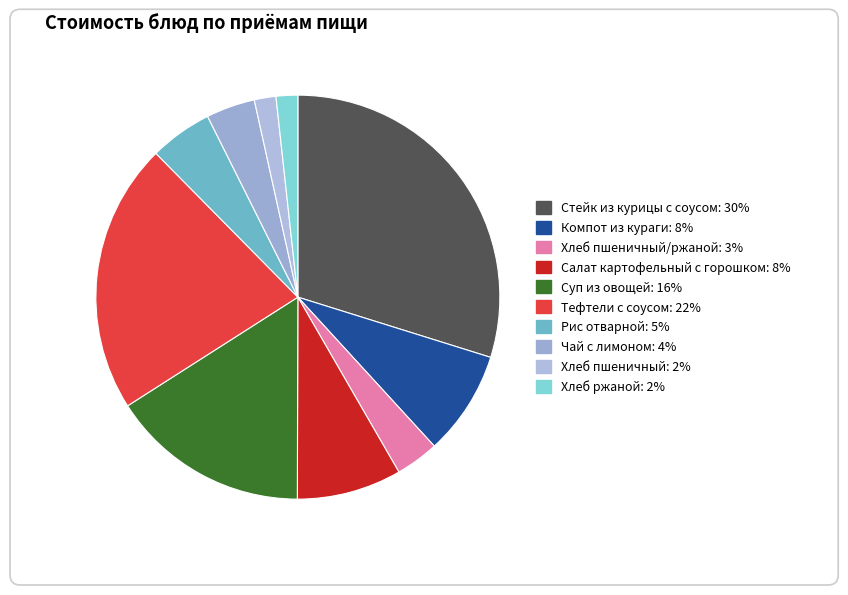

Count the number of slices in the pie.

10